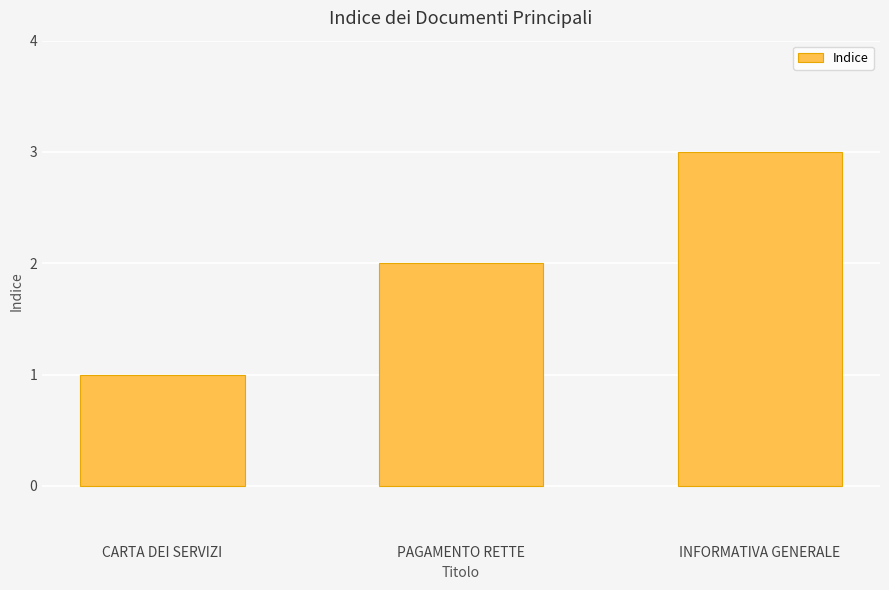

Which has a higher value, INFORMATIVA GENERALE or CARTA DEI SERVIZI?

INFORMATIVA GENERALE